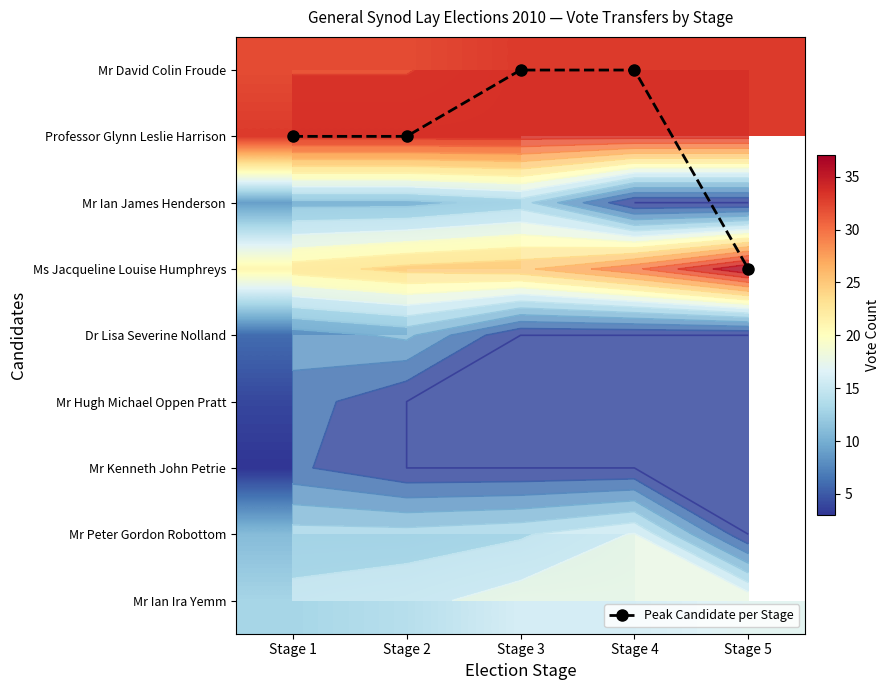

At which category is the sum across all series the highest?

Stage 1